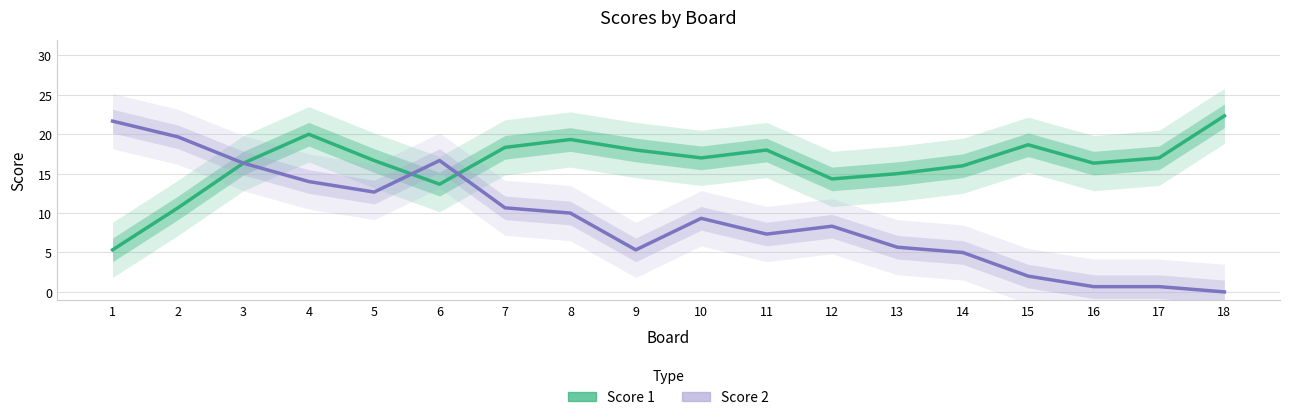

At which category is the sum across all series the highest?

4